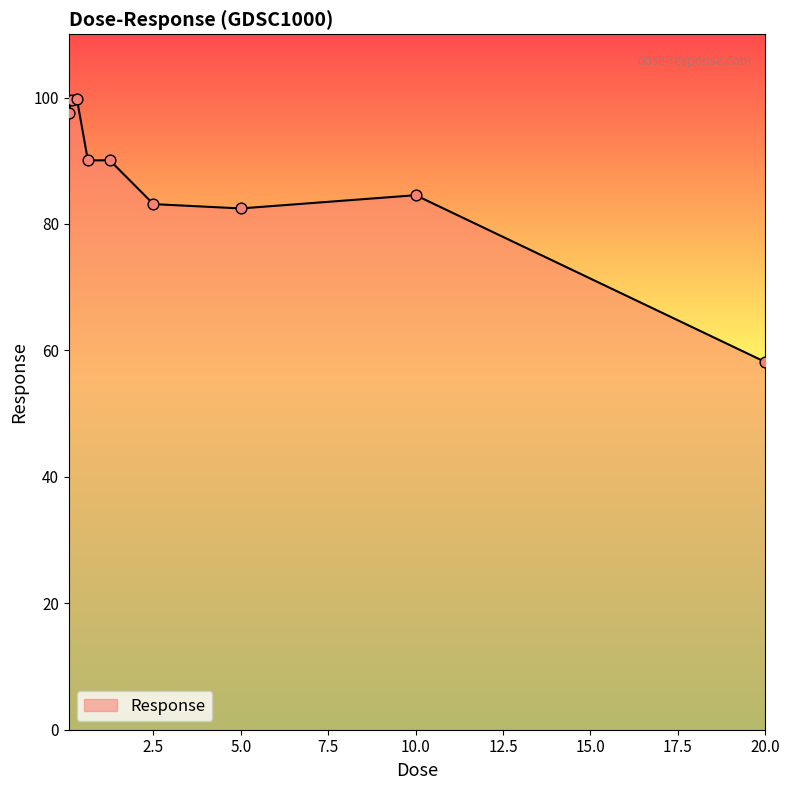

What is the smallest value displayed?

58.2